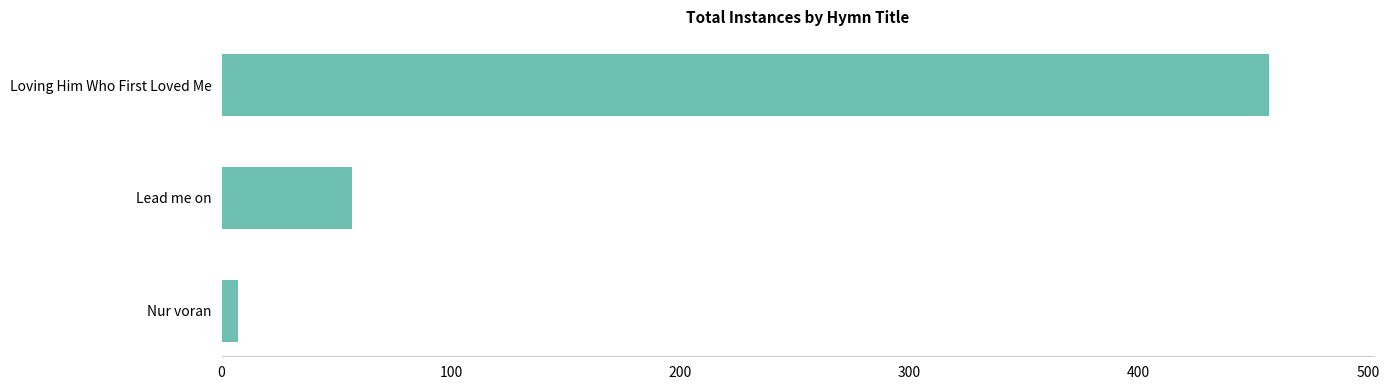

How many data points are less than 57?

1